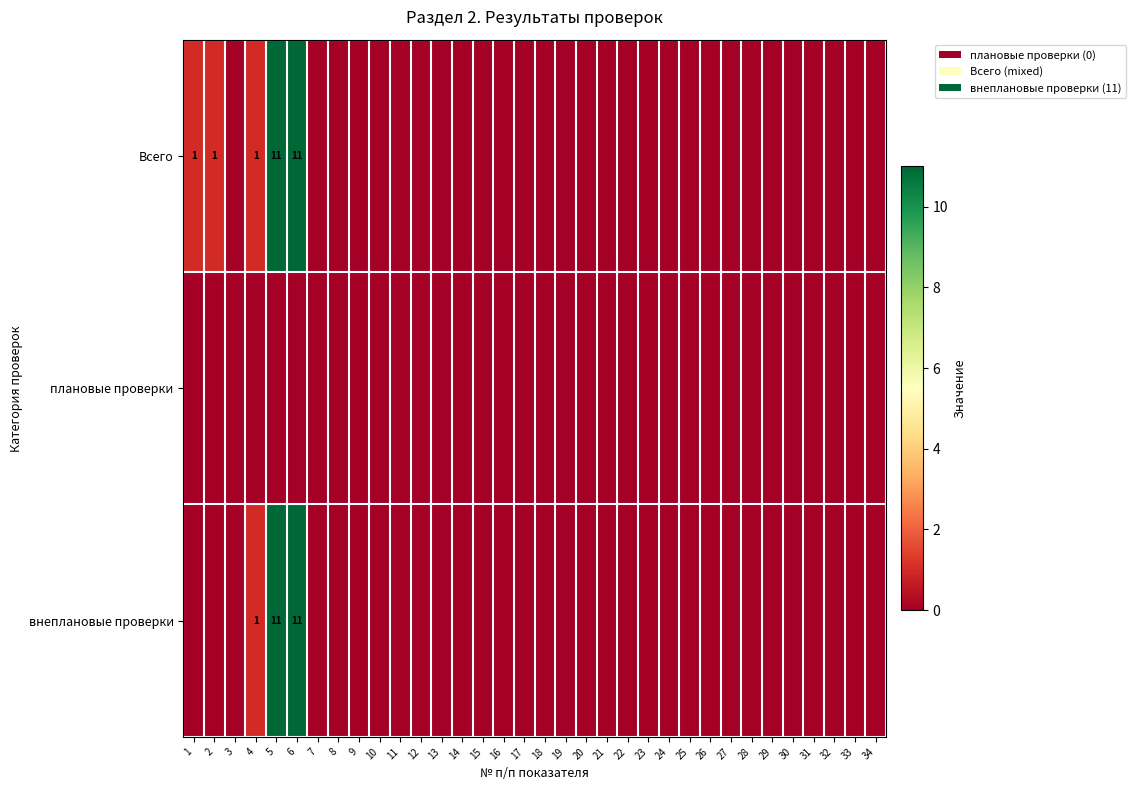

How many data points in Всего are above 0?

5